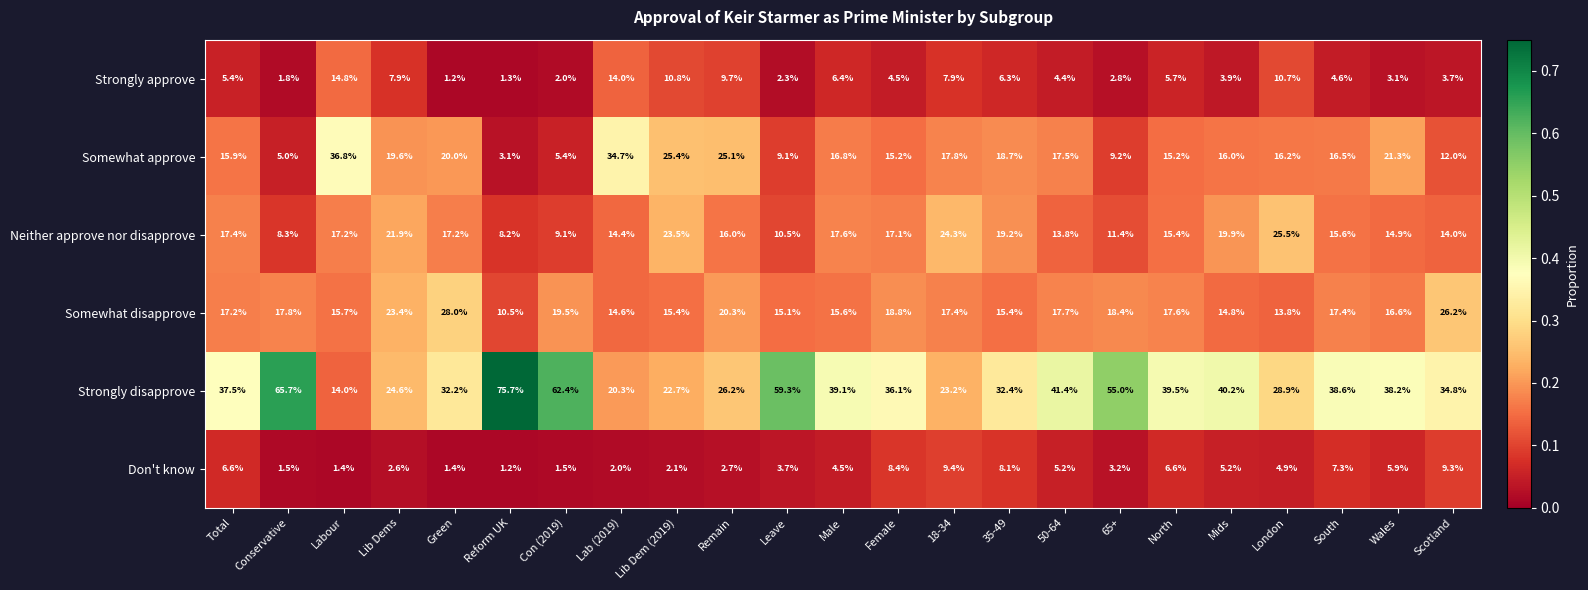

At how many categories does at least one series exceed 57?

4